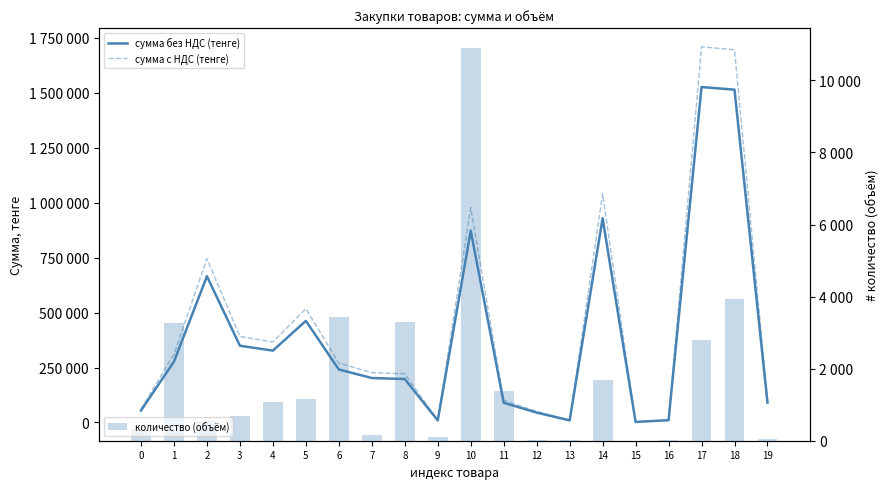

What is the difference between the highest and lowest values at 12?

50382.0